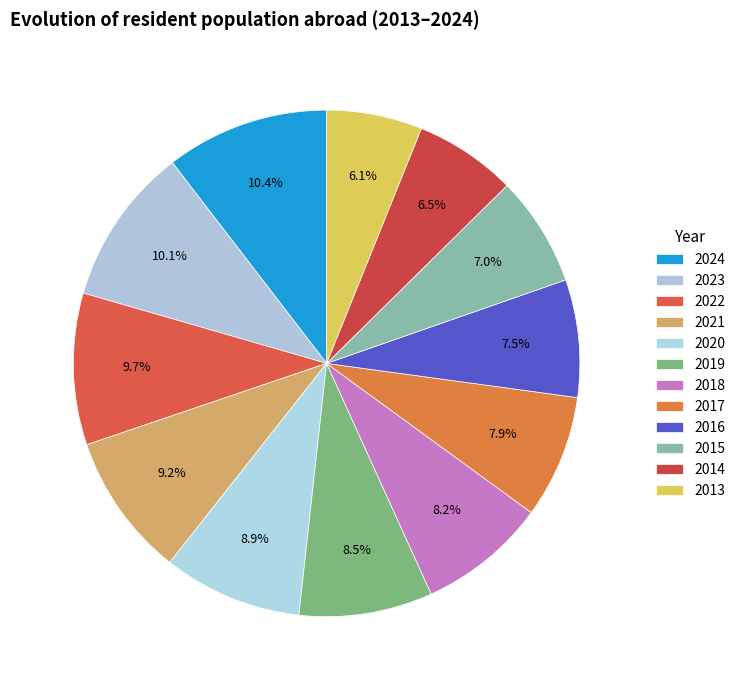

What is the largest slice in the pie chart?

2024